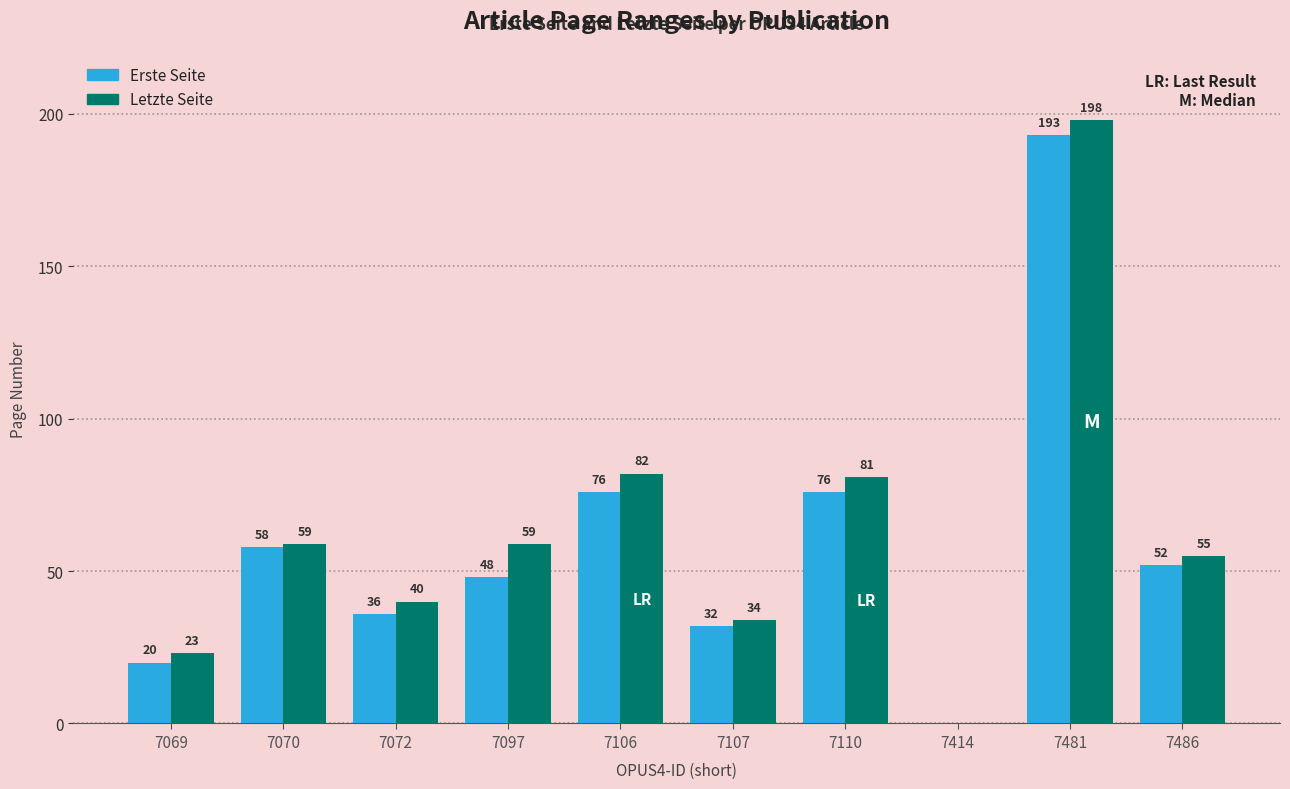

Reading left to right, what are all the values shown in this chart?

Erste Seite: 7069=20	7070=58	7072=36	7097=48	7106=76	7107=32	7110=76	7414=0	7481=193	7486=52
Letzte Seite: 7069=23	7070=59	7072=40	7097=59	7106=82	7107=34	7110=81	7414=0	7481=198	7486=55